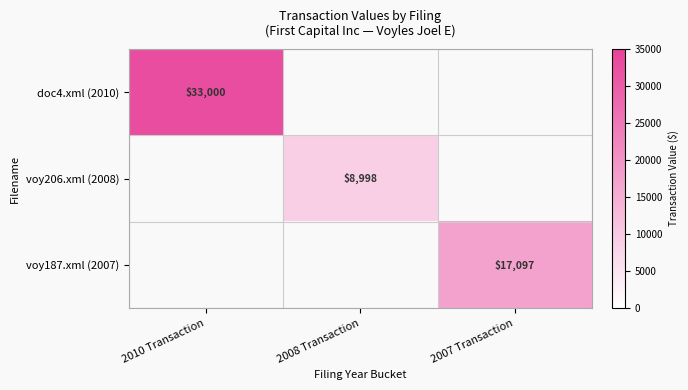

How many categories are shown in the chart?

3